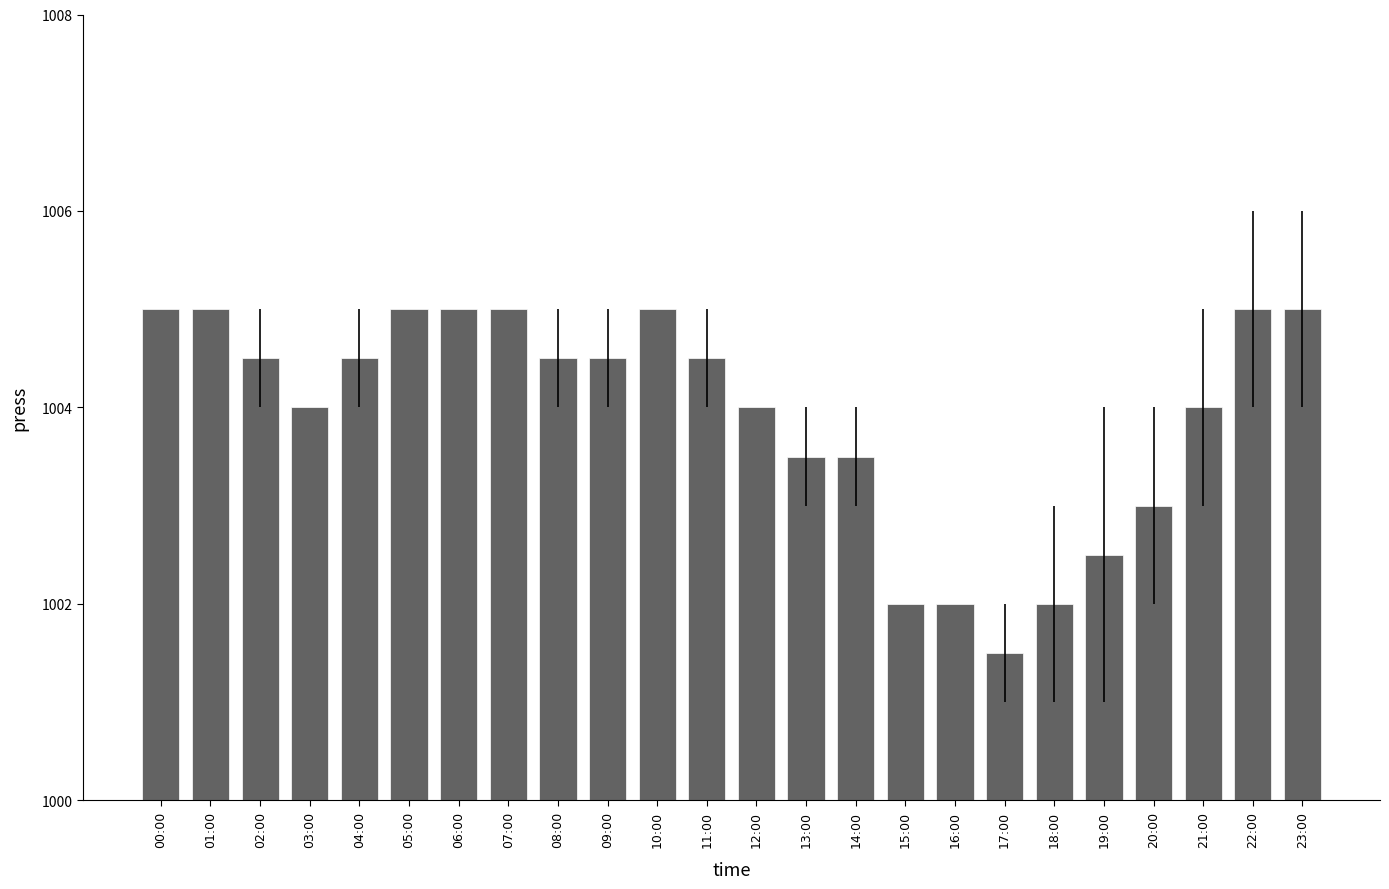

What value does the data have at 18:00?

1002.0